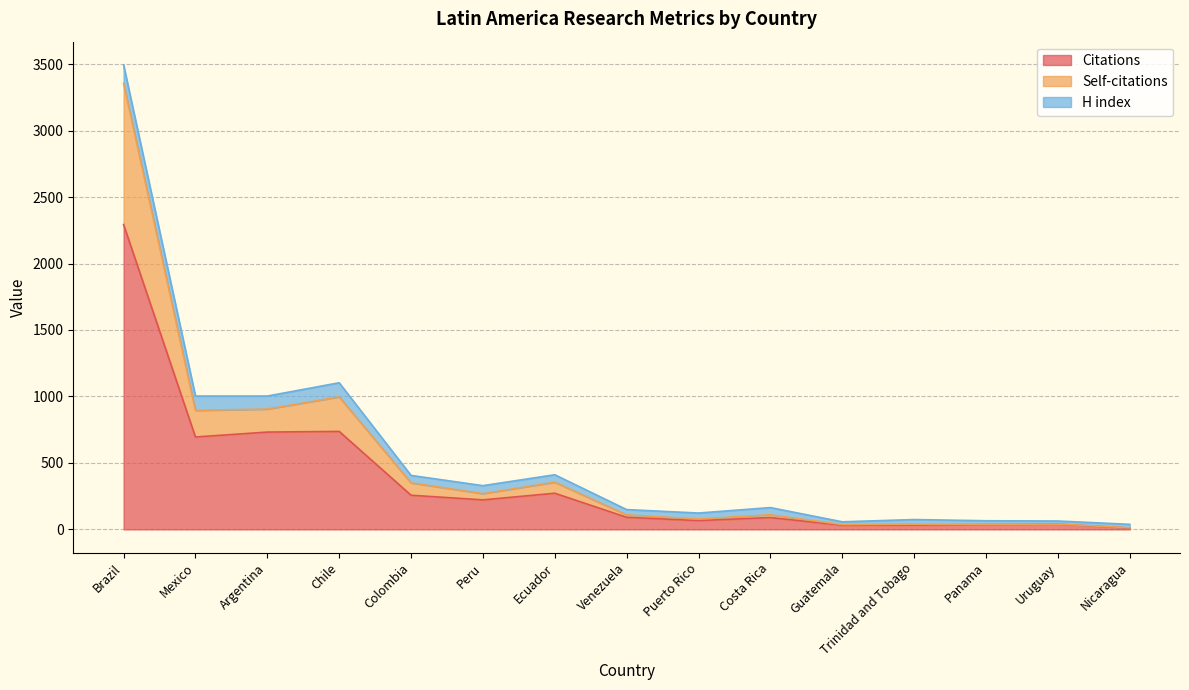

What is the value of the Self-citations point at the 8th from the left?

109